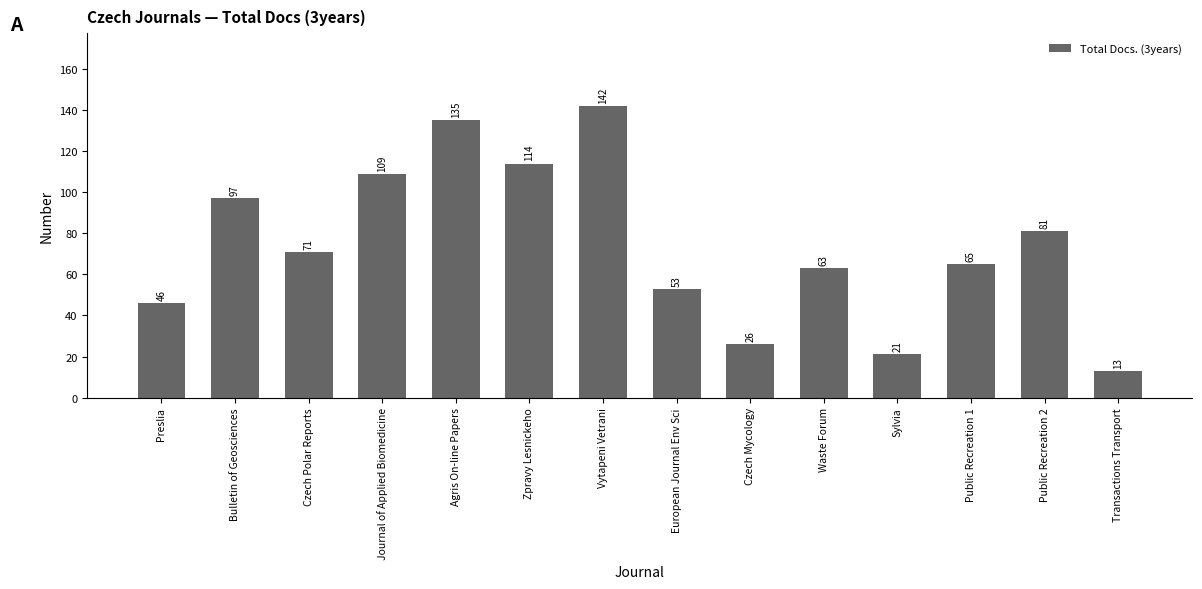

Reading left to right, transcribe all the data shown in this chart.

Preslia=46	Bulletin of Geosciences=97	Czech Polar Reports=71	Journal of Applied Biomedicine=109	Agris On-line Papers=135	Zpravy Lesnickeho=114	Vytapeni Vetrani=142	European Journal Env Sci=53	Czech Mycology=26	Waste Forum=63	Sylvia=21	Public Recreation 1=65	Public Recreation 2=81	Transactions Transport=13